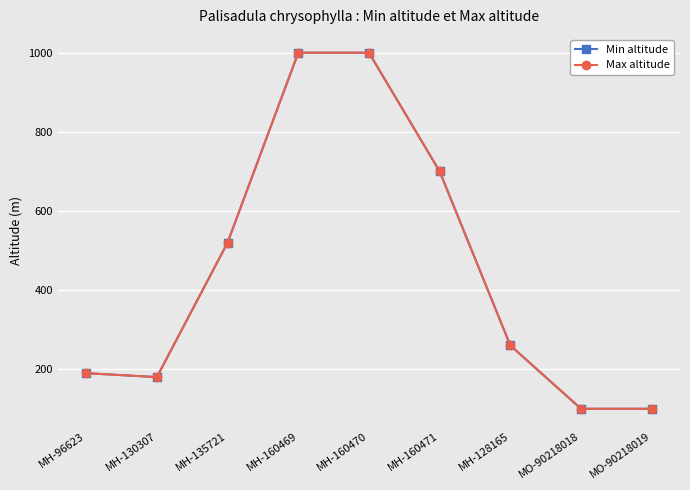

True or false: Min altitude has more than 0 interior local peaks.

False